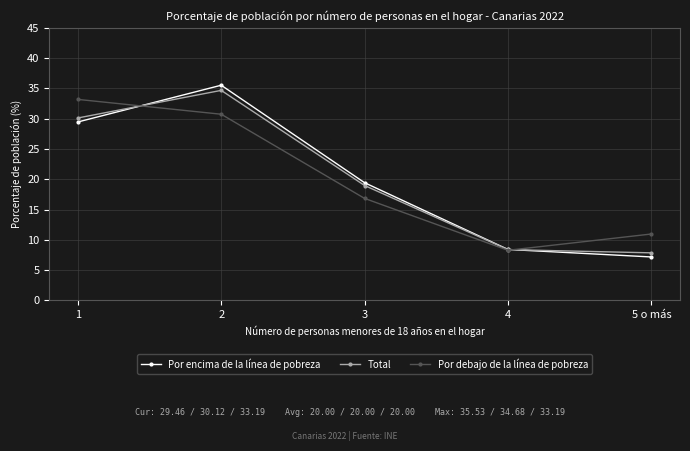

How many intersections are there between Total and Por debajo de la línea de pobreza?

2